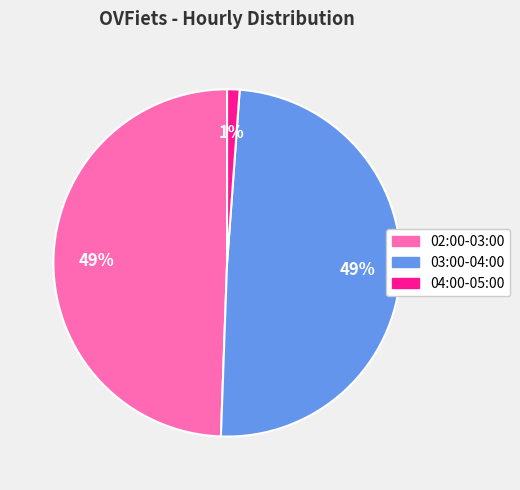

Count the number of slices in the pie.

3